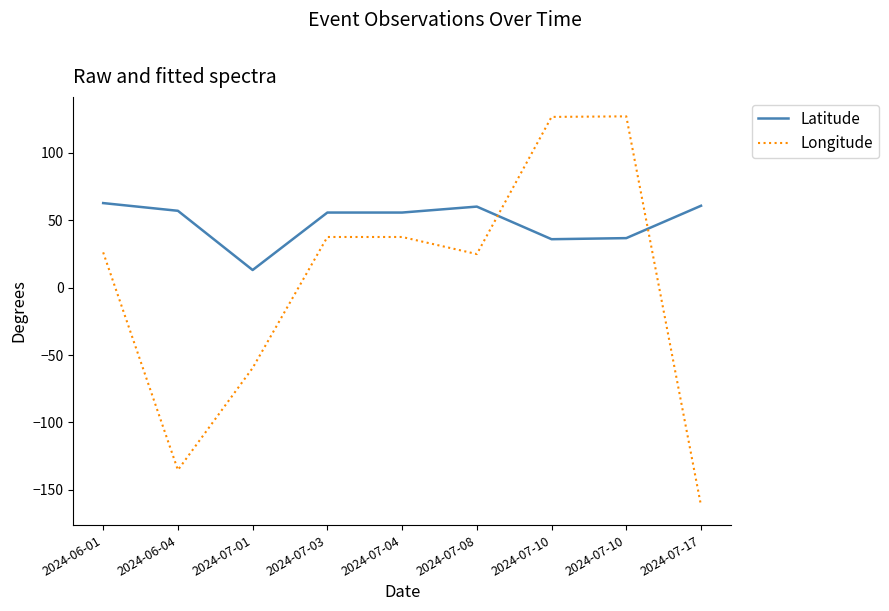

Does the chart display data point markers on the line(s)?

No